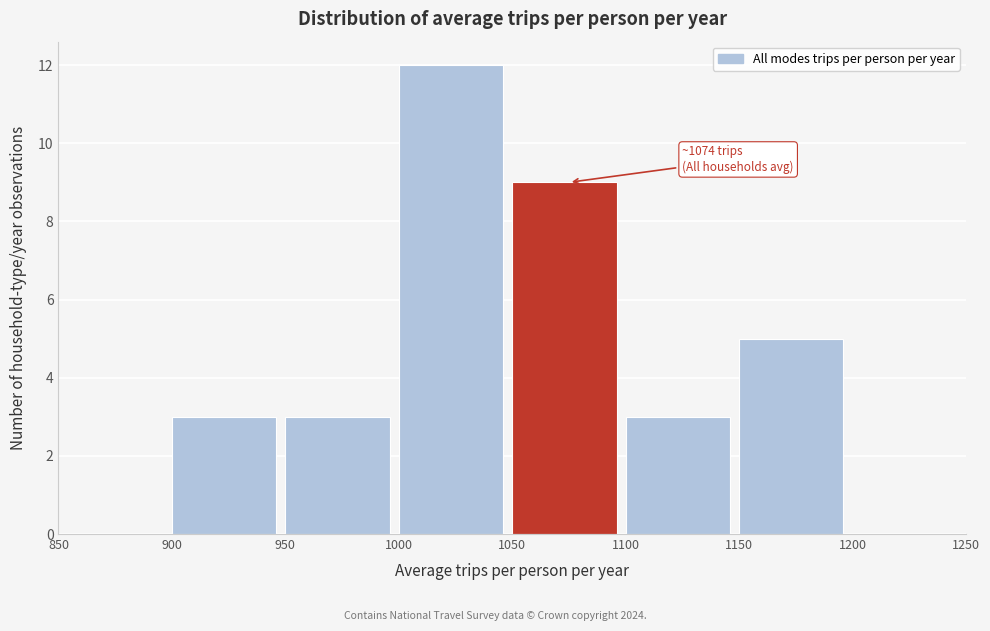

Which range on the x-axis has the tallest bar?

1000 to 1050